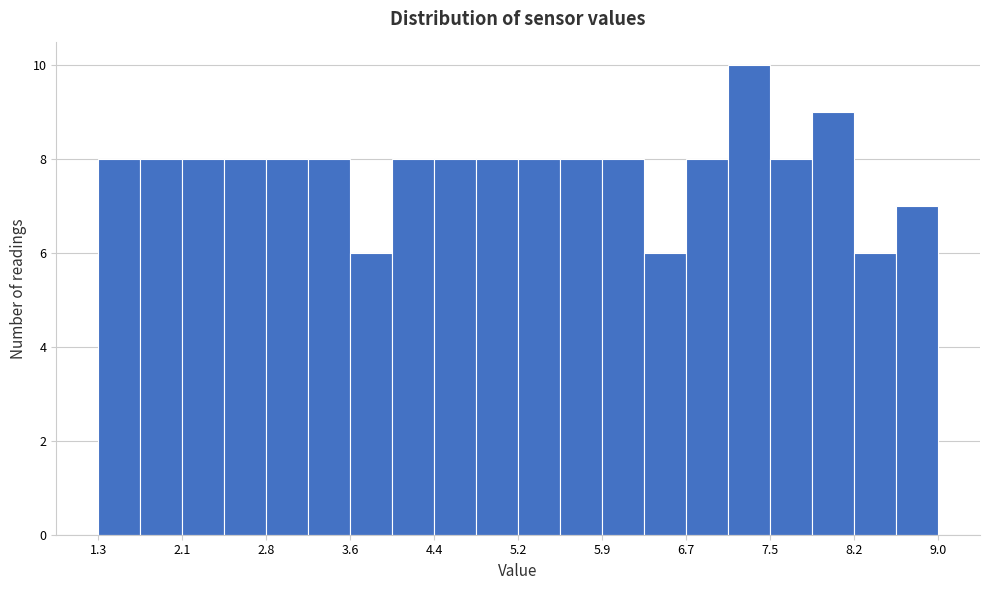

Around what value on the x-axis is the tallest bar? Give the approximate position of its centre, as read against the axis.

7.3